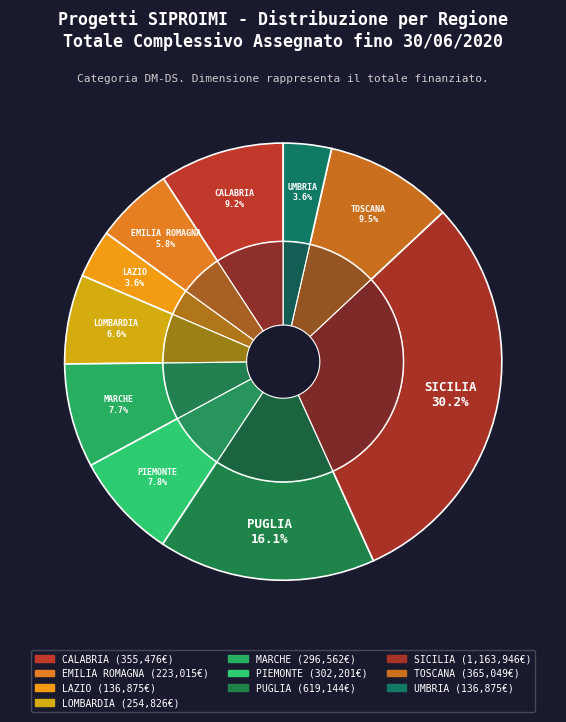

Is EMILIA ROMAGNA the majority of the pie?

No